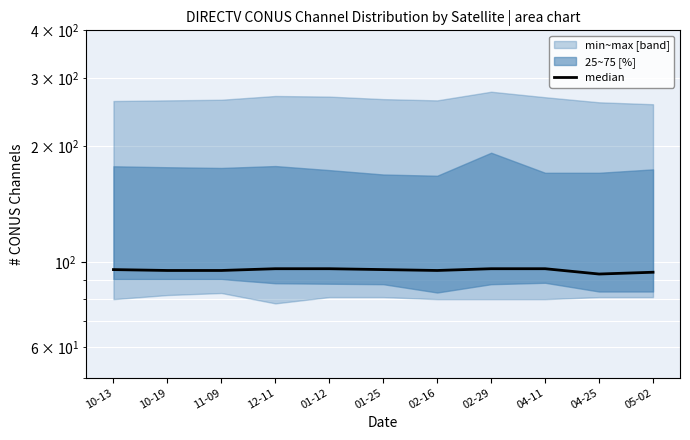

Between 12-11 and 11-09, which is larger?

12-11